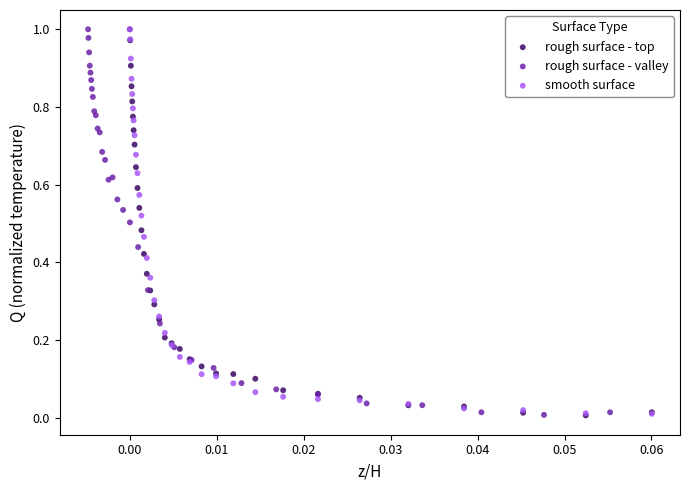

What are all the series names shown in the legend?

rough surface - top, rough surface - valley, smooth surface